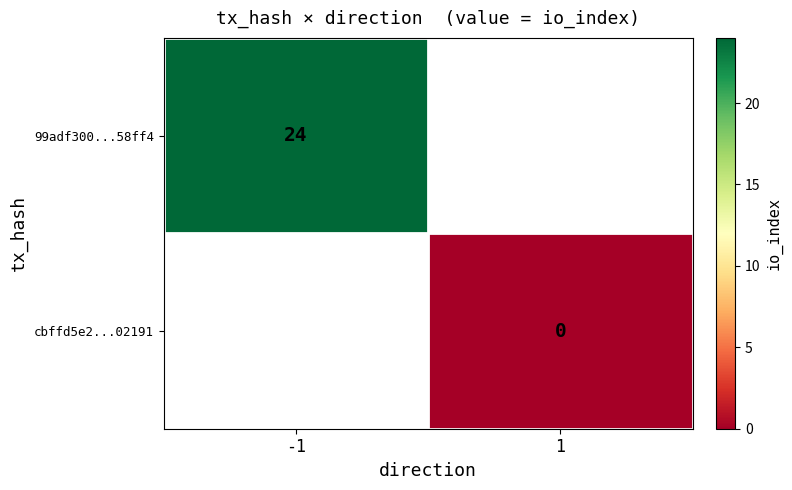

Is the value of 99adf300...58ff4 at -1 greater than the value of cbffd5e2...02191 at 1?

Yes